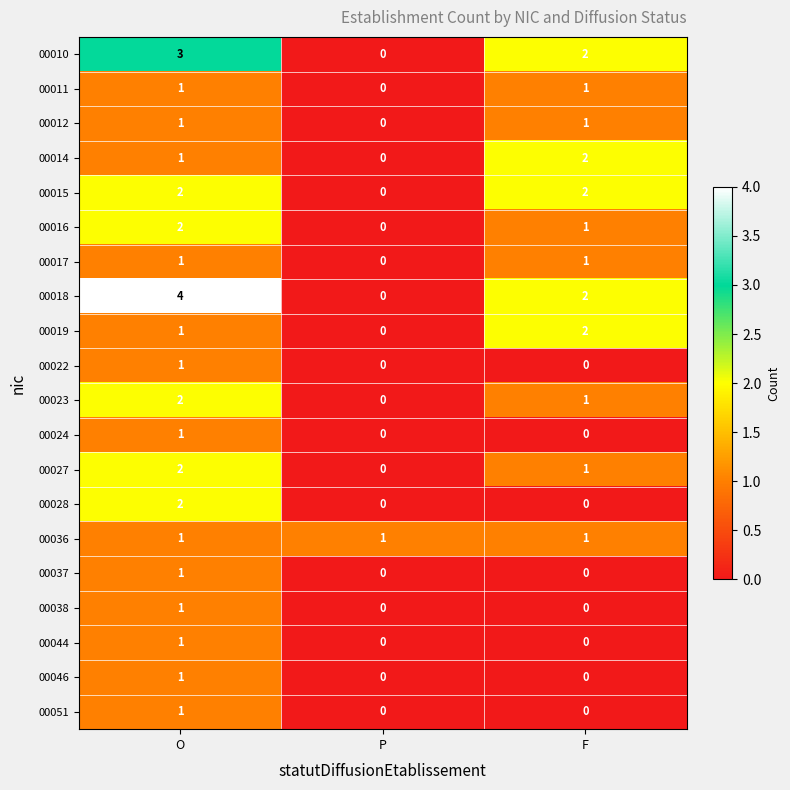

What is the maximum value shown in the chart?

4